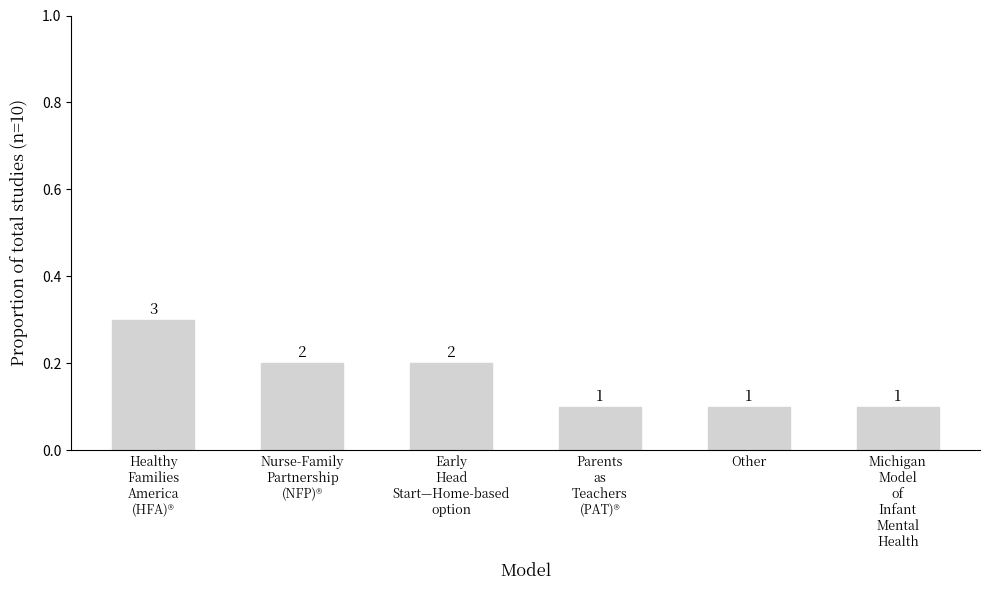

Reading right to left, extract all data points from this chart.

Michigan
Model
of
Infant
Mental
Health=0.1	Other=0.1	Parents
as
Teachers
(PAT)®=0.1	Early
Head
Start—Home-based
option=0.2	Nurse-Family
Partnership
(NFP)®=0.2	Healthy
Families
America
(HFA)®=0.3